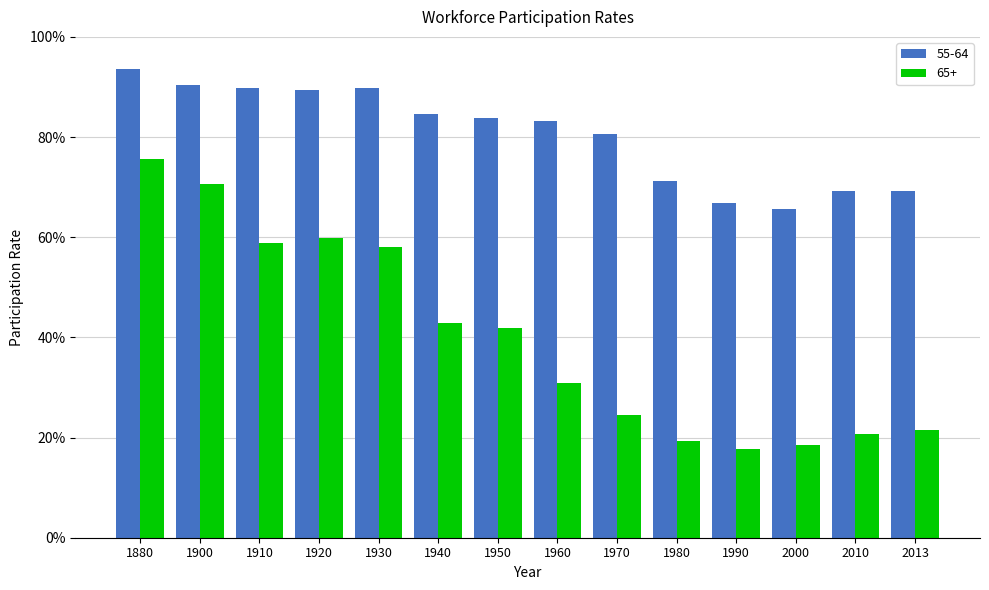

Which has a higher value, 2013 or 1970?

1970